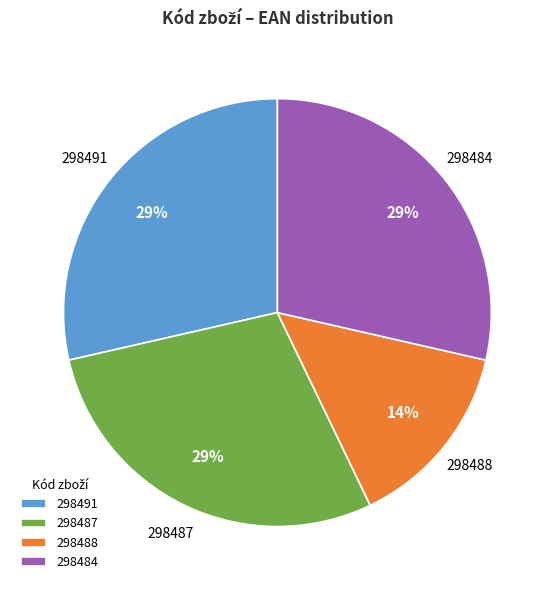

Is the sum of 298488 and 298487 greater than half?

No